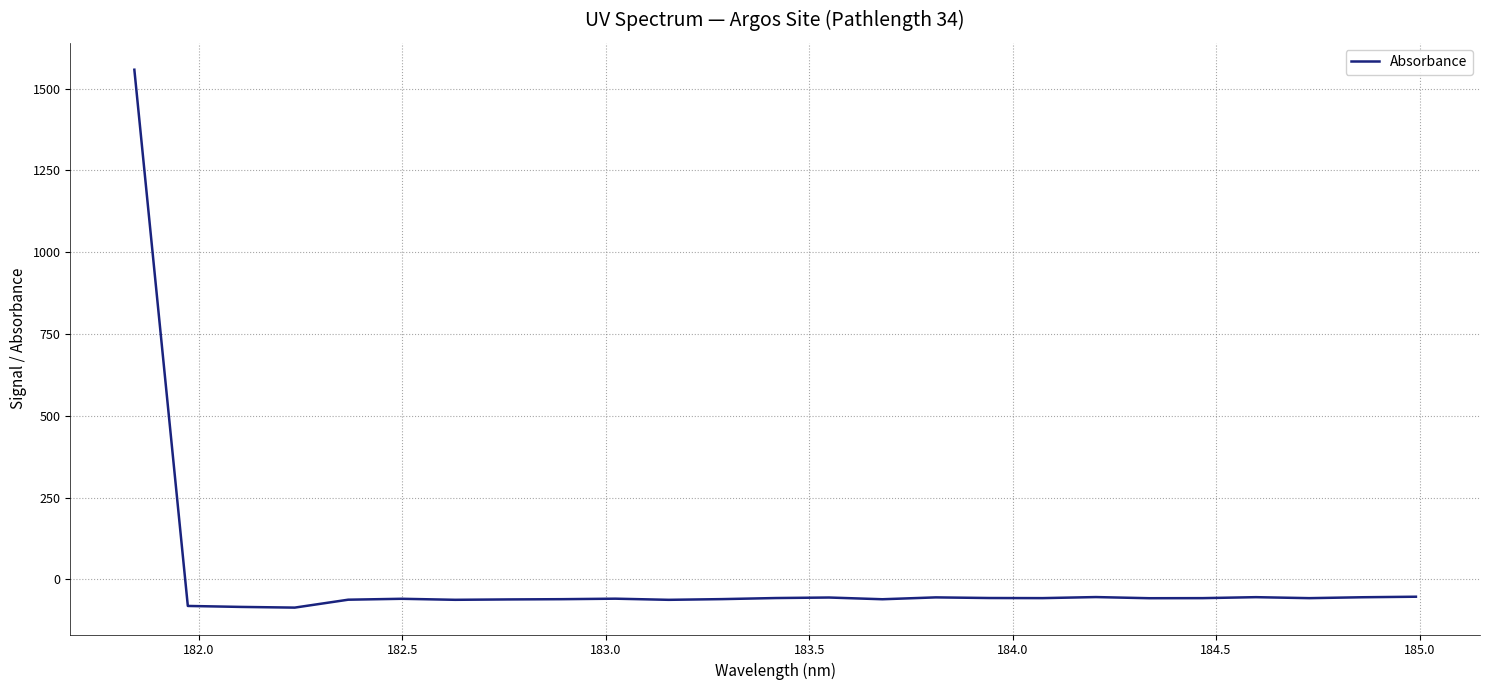

What is the difference between the maximum and minimum values?

1644.0